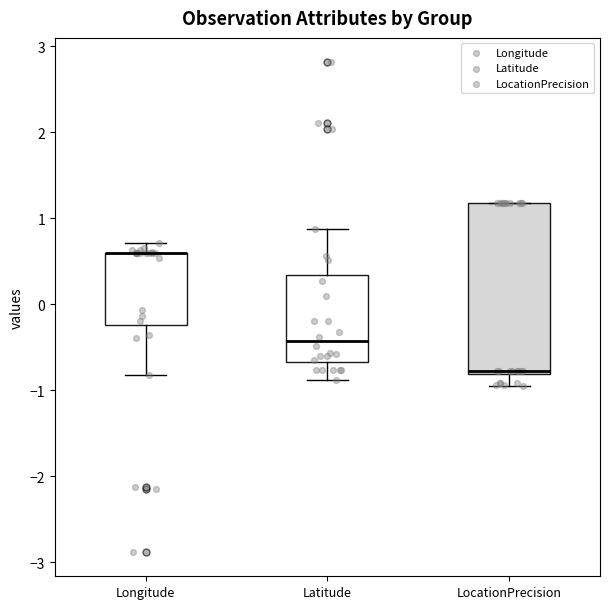

Where does the lower whisker of the box for LocationPrecision end on the y-axis? The values are not printed on the chart, so give them approximately, as read against the axis.

-0.9